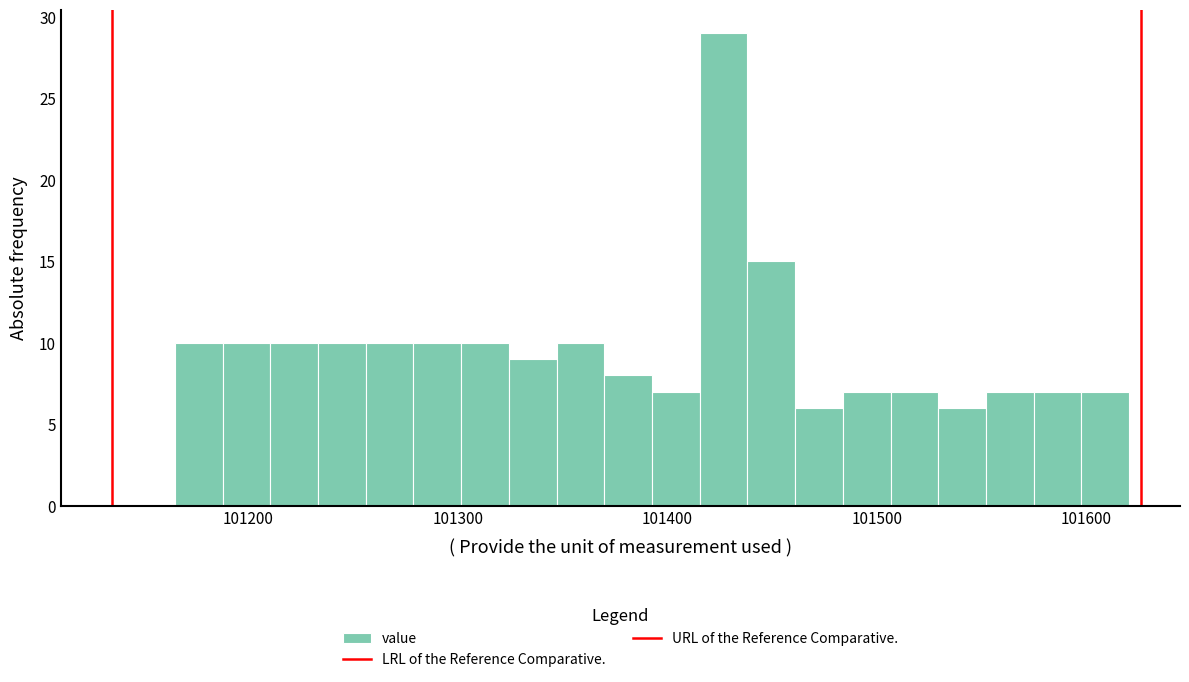

Around what value on the x-axis is the tallest bar? Give the approximate position of its centre, as read against the axis.

101430